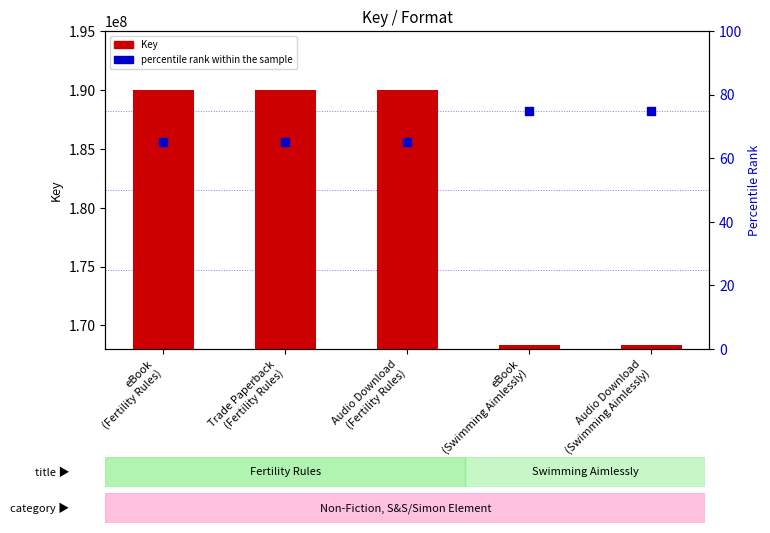

What is the total value across all series at eBook
(Swimming Aimlessly)?

168367195